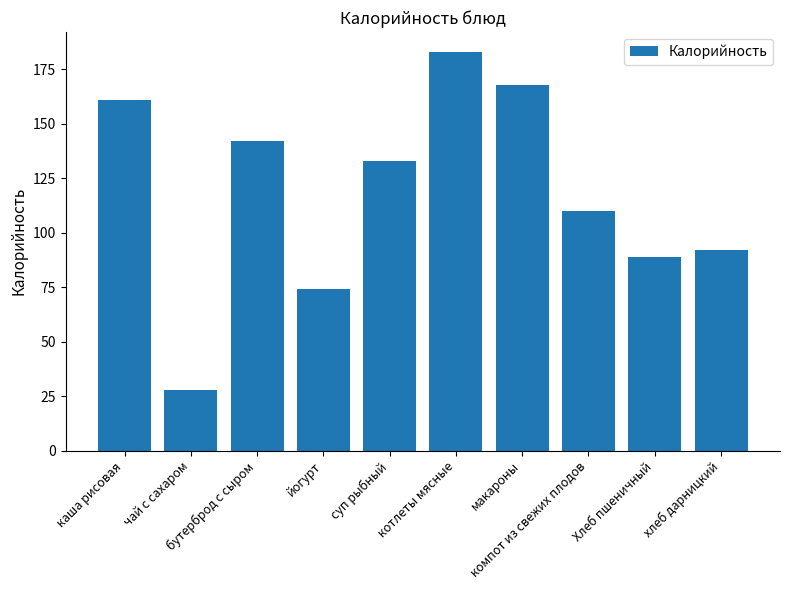

At which category does the chart reach its peak across all series?

котлеты мясные